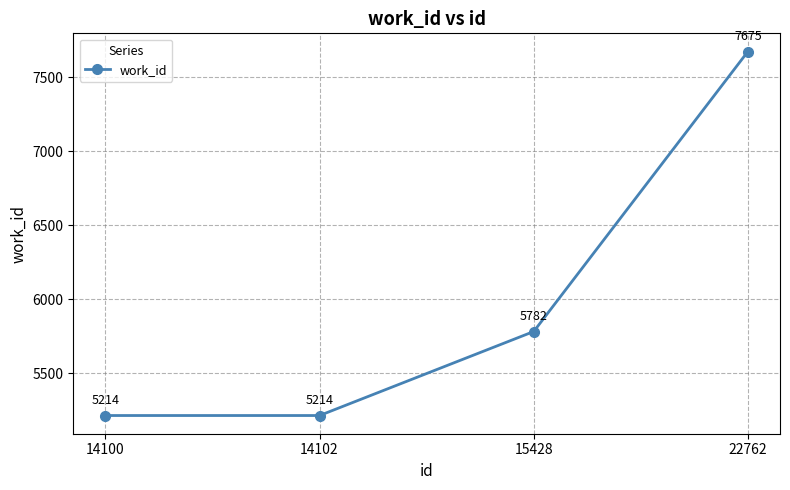

How many lines are shown in the chart?

1